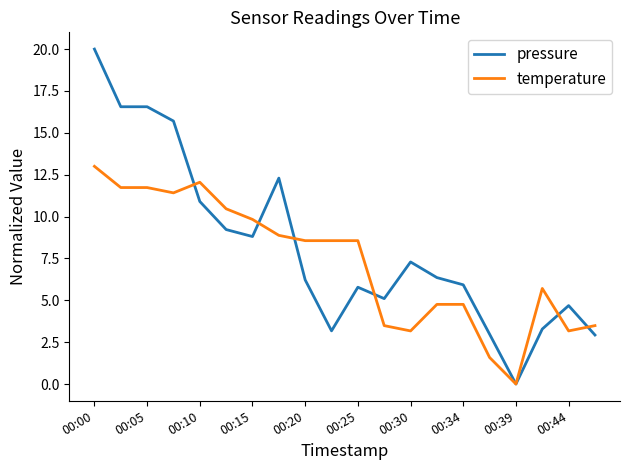

Which series has the largest range (max minus min)?

pressure